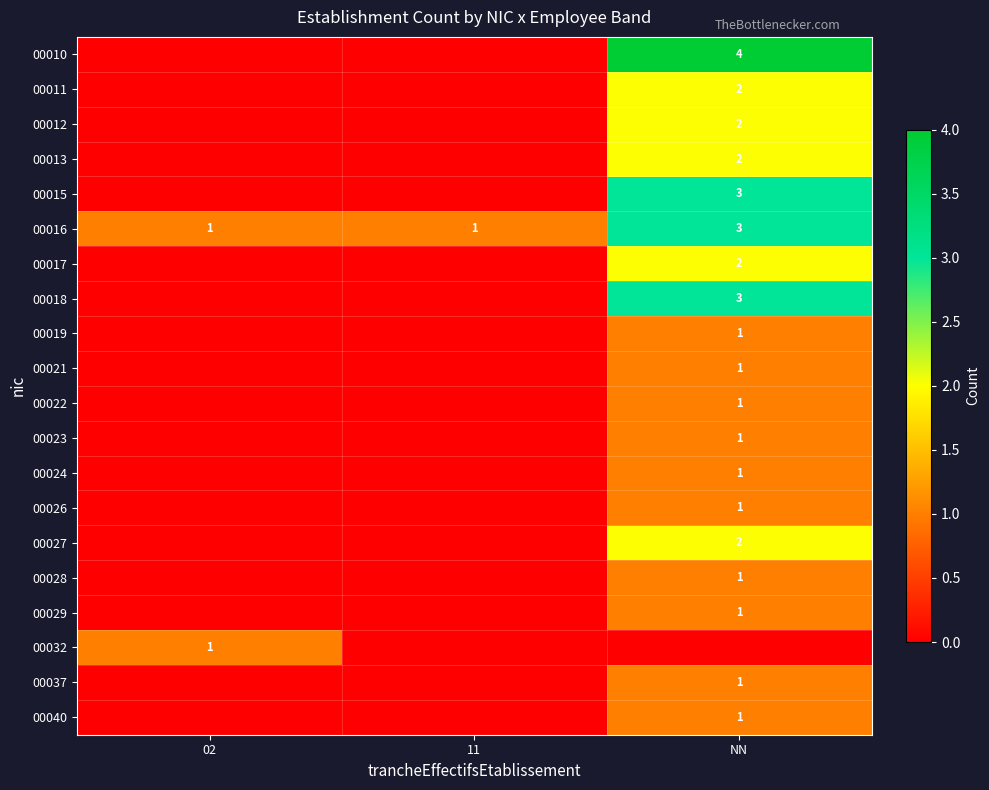

Is the value of 00015 at NN greater than the value of 00017 at NN?

Yes